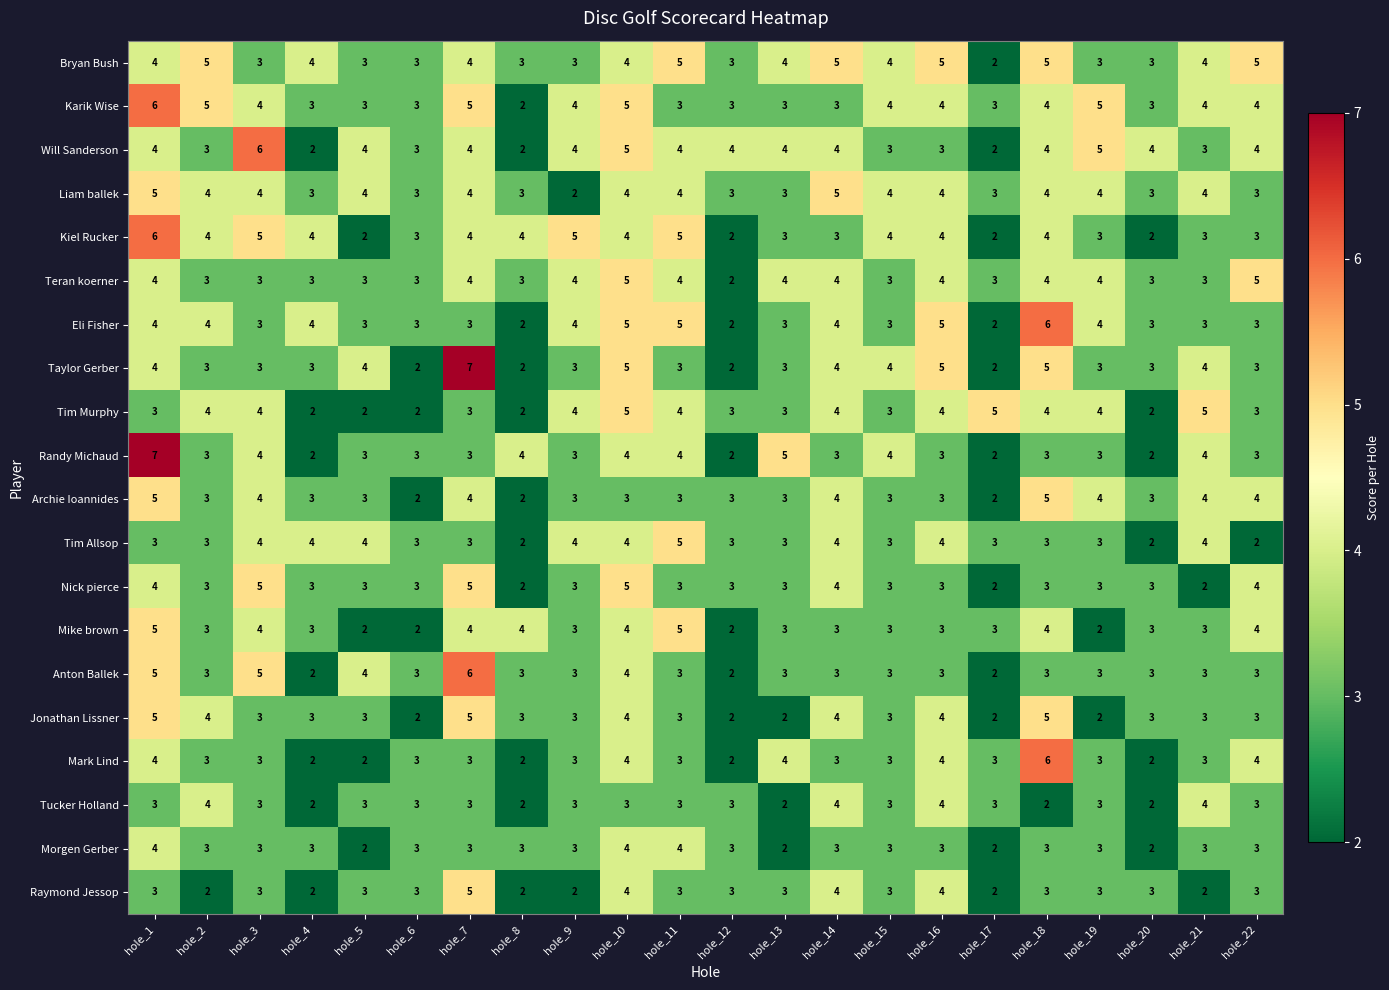

Which series has the largest total across all categories?

Bryan Bush